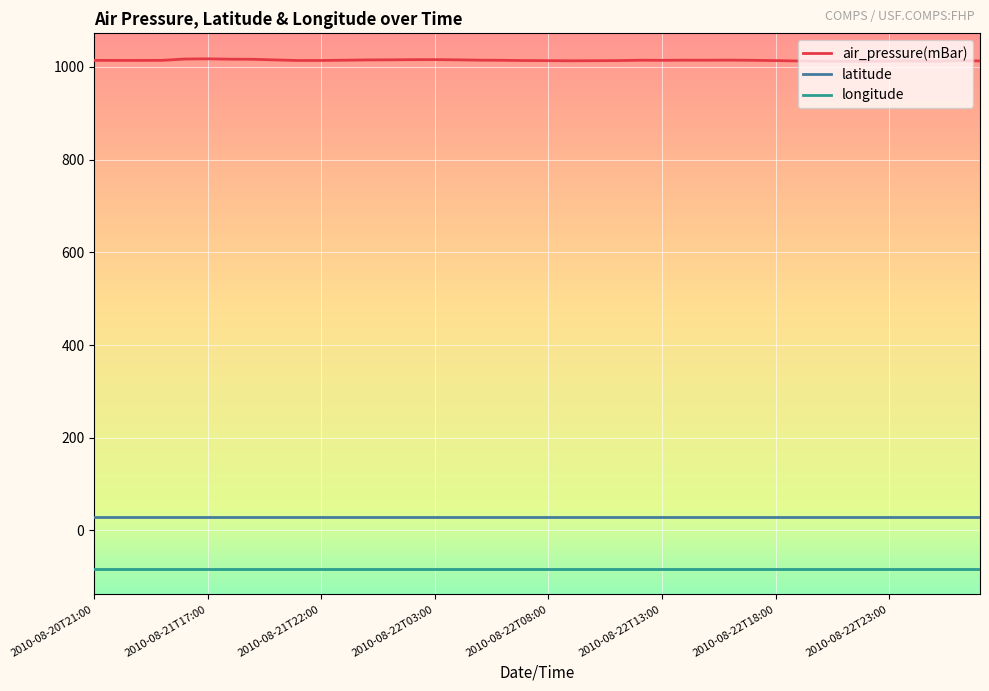

Rank the series by their maximum value, from lowest to highest.

longitude, latitude, air_pressure(mBar)